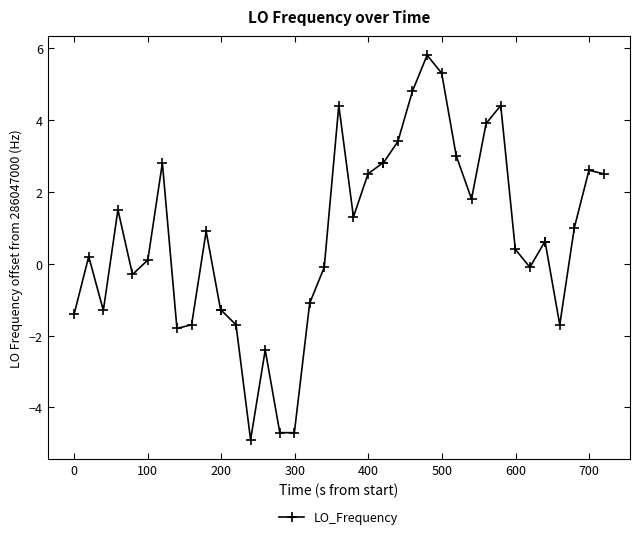

What is the difference between the second highest and second lowest values?

10.0